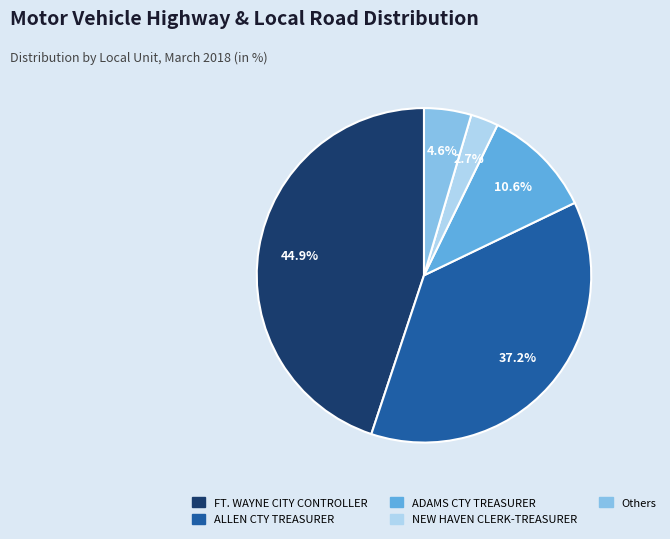

Is there a majority slice in this chart?

No